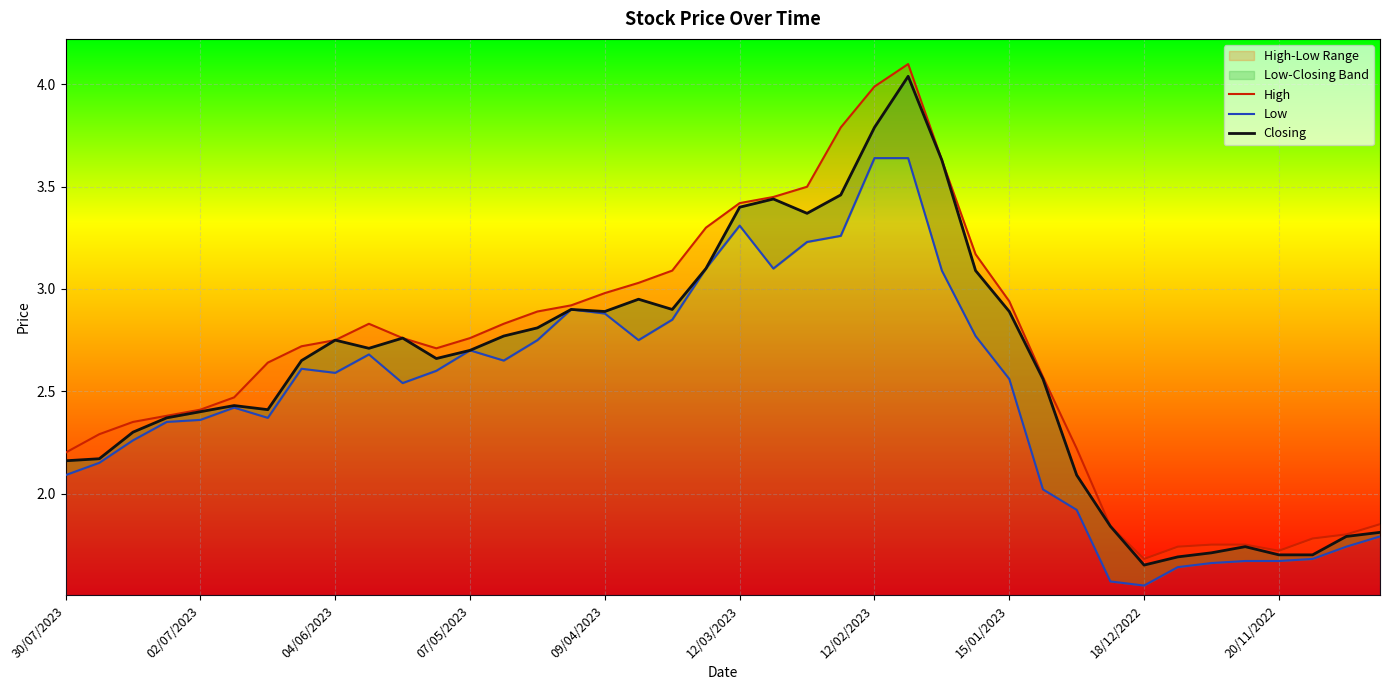

What is the maximum value for Low?

3.6